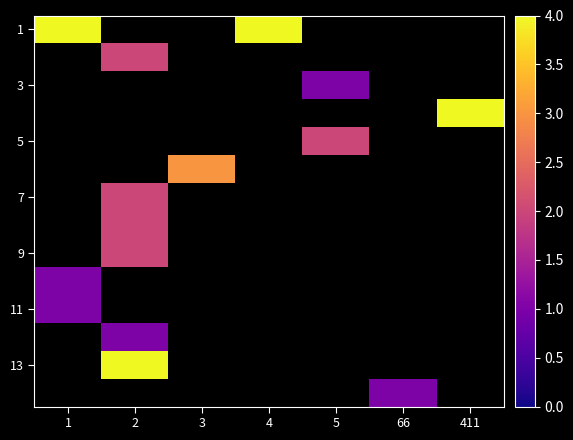

Which label corresponds to the largest value in the chart?

1